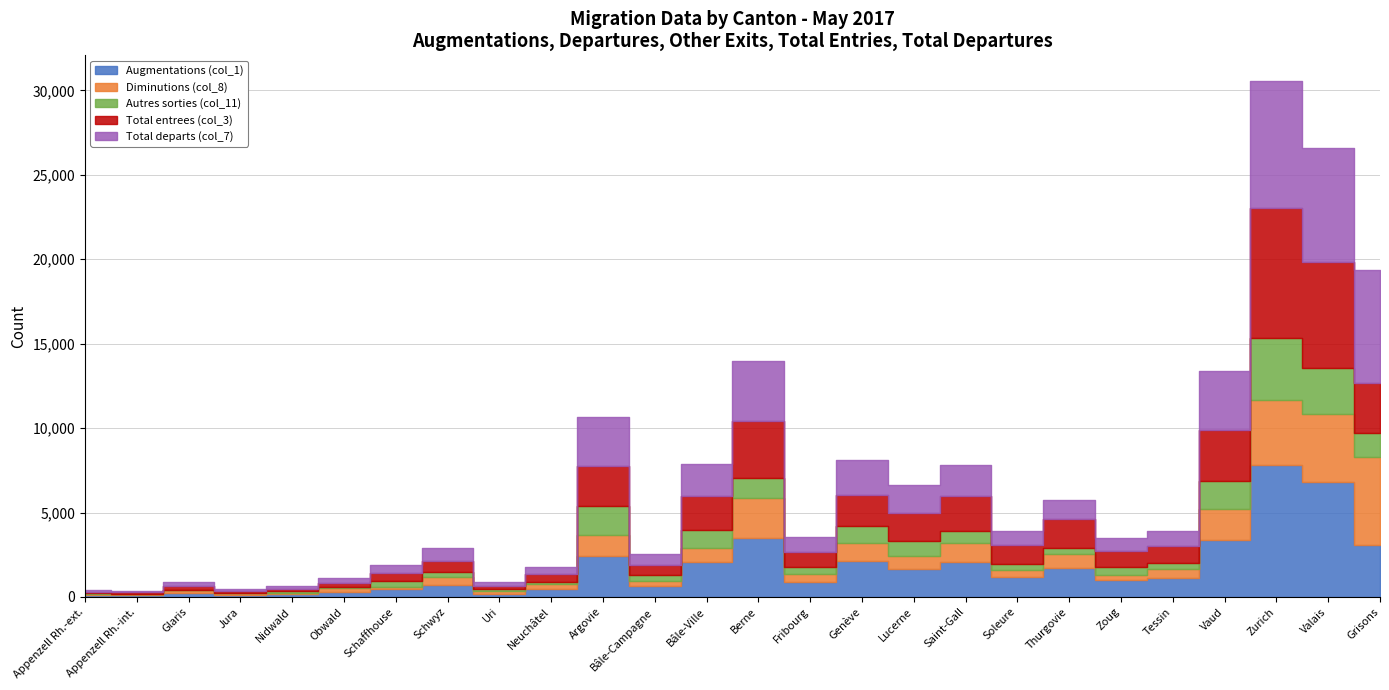

True or false: Total entrees (col_3) has a value of 3064 at Vaud.

True